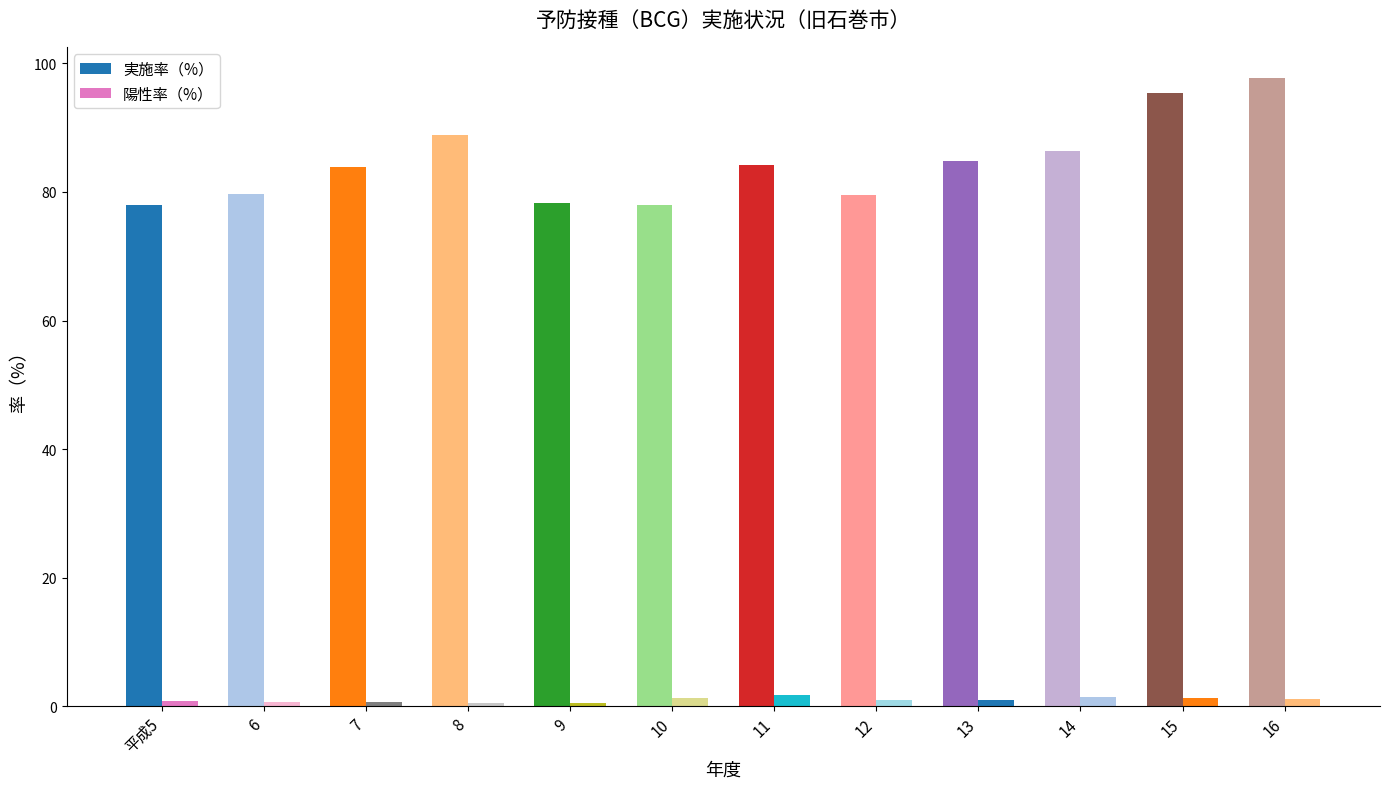

Which series has the widest spread of values?

実施率（%）